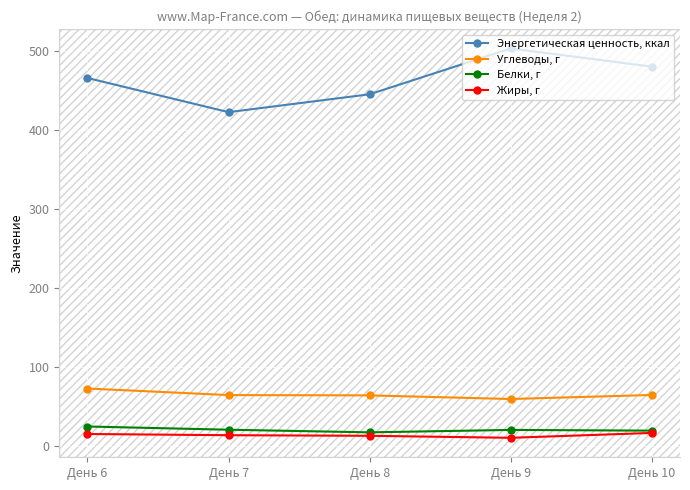

True or false: Белки, г and Энергетическая ценность, ккал intersect in this chart.

False